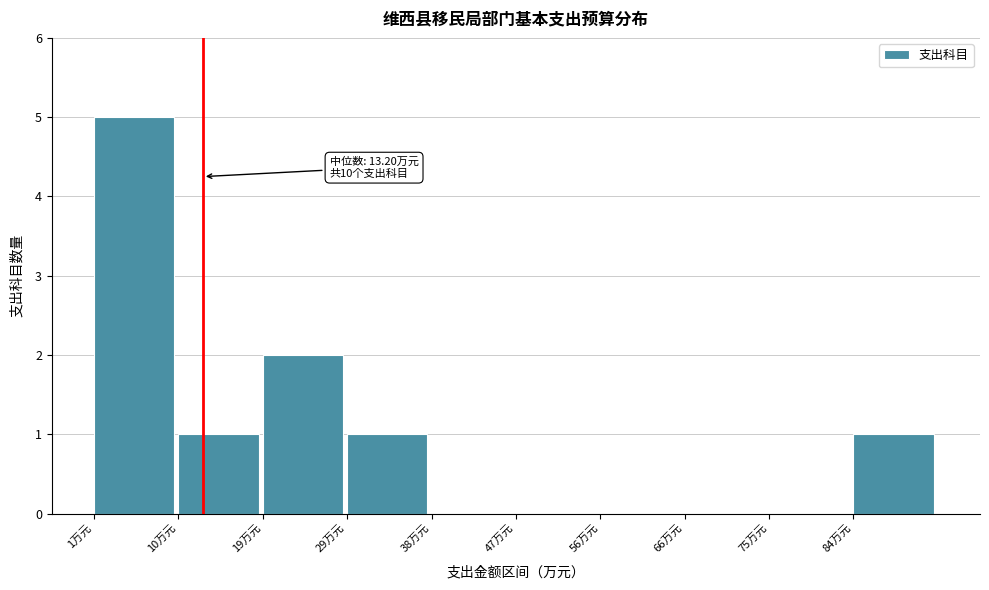

Which range on the x-axis has the tallest bar?

1 to 10